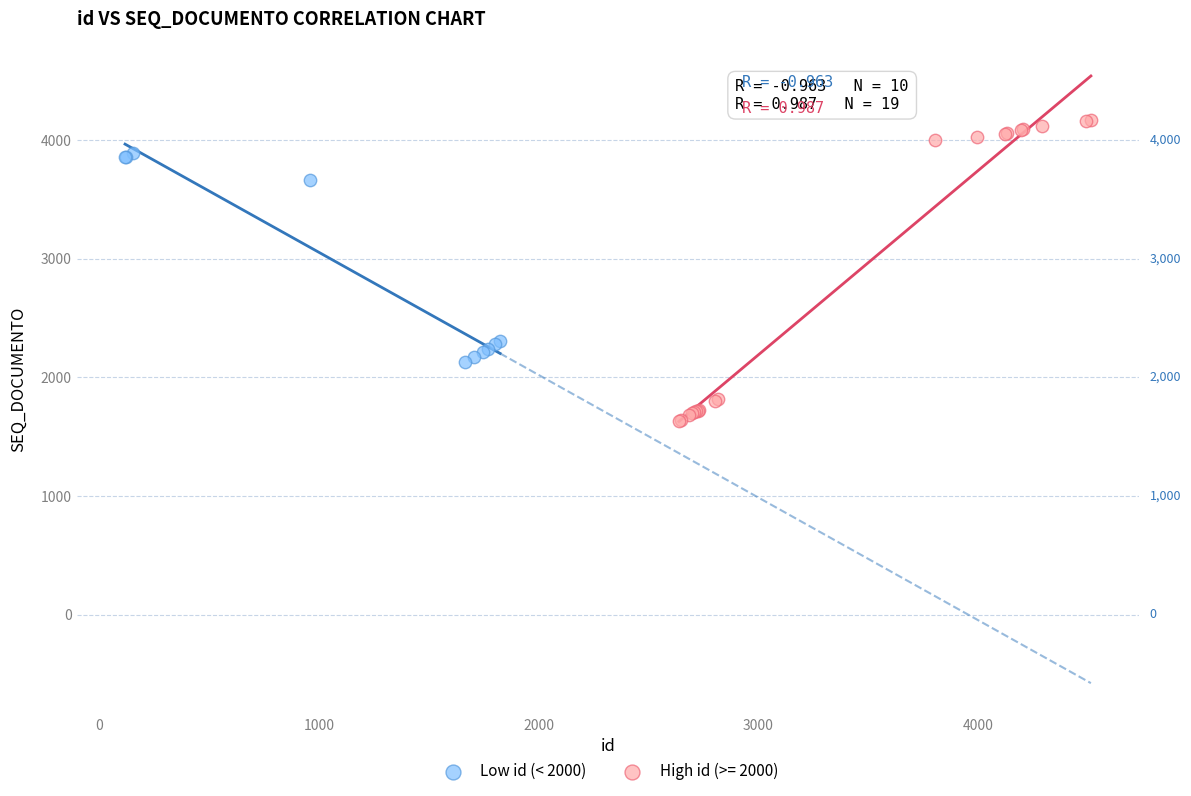

Which series reaches the maximum Y coordinate?

High id (>= 2000)